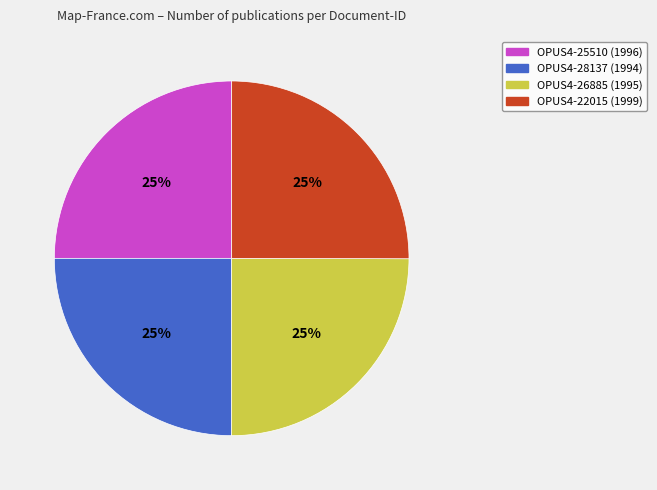

To the nearest percent, what portion does OPUS4-25510 represent?

25%